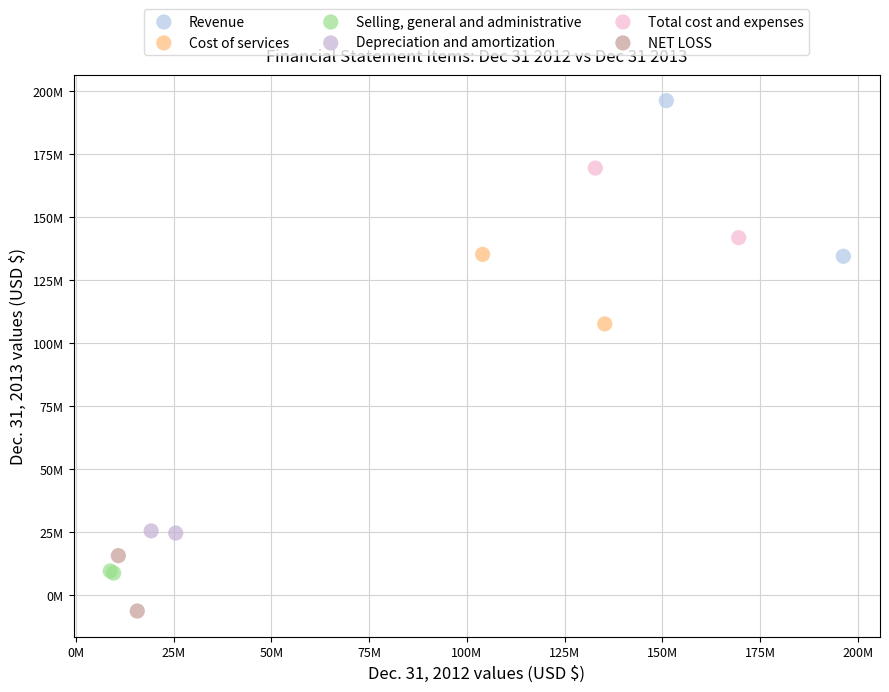

Which series reaches the maximum Y coordinate?

Revenue